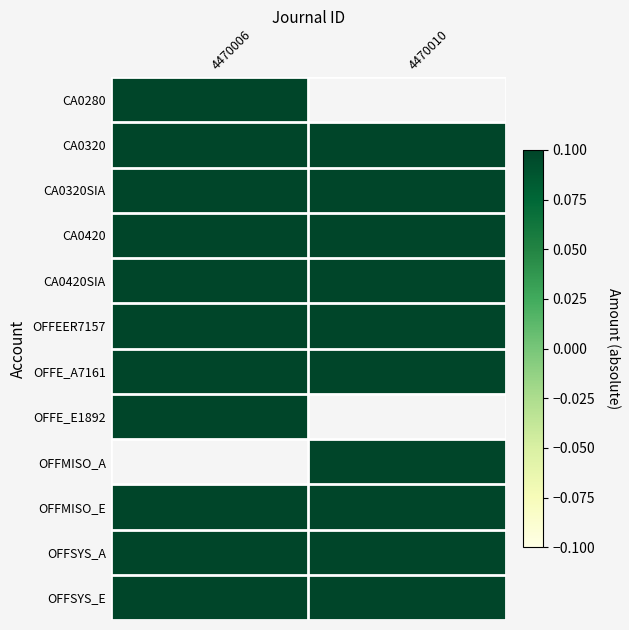

List the series in order of their peak value, highest first.

OFFE_A7161, OFFMISO_A, OFFSYS_A, OFFEER7157, OFFE_E1892, OFFMISO_E, OFFSYS_E, CA0280, CA0420SIA, CA0420, CA0320, CA0320SIA